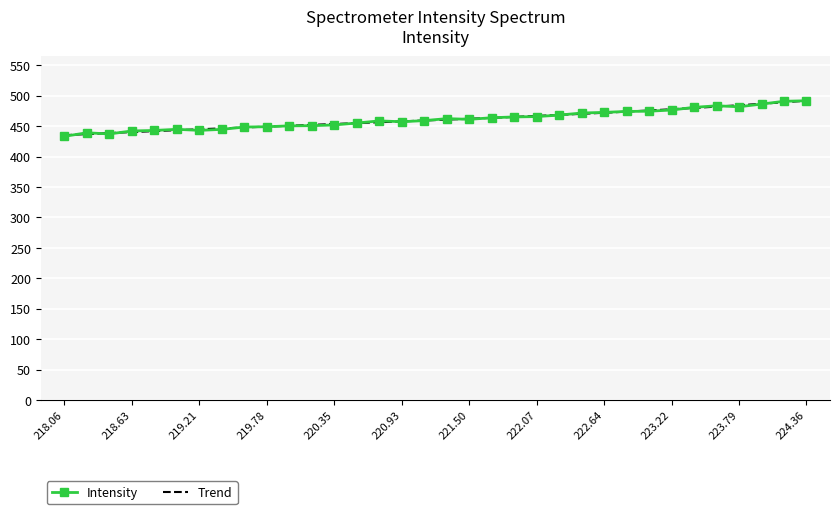

What is the value of the 14th point from the left?

455.2